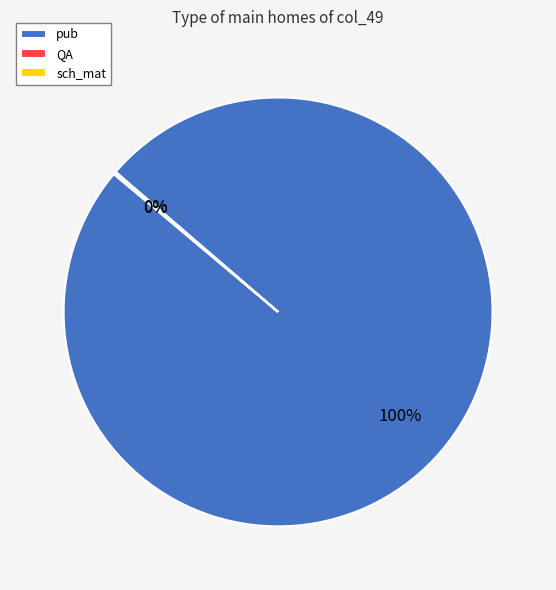

To the nearest percent, what is the average slice percentage?

33%